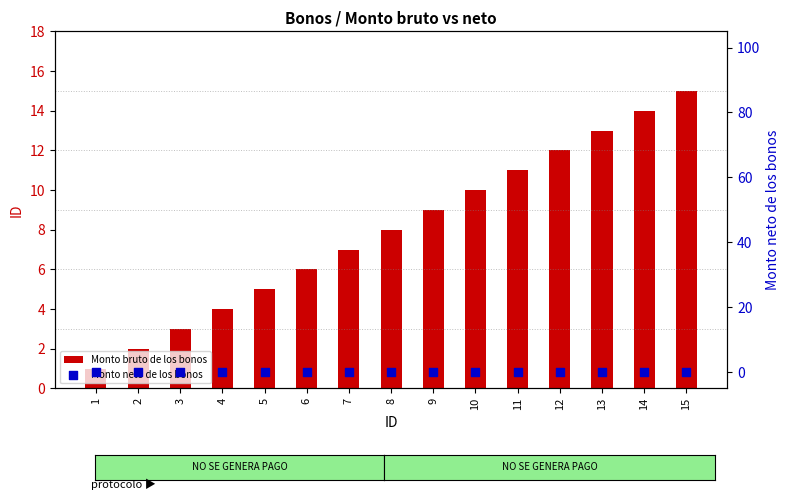

Which series reaches the minimum Y coordinate?

Monto neto de los bonos